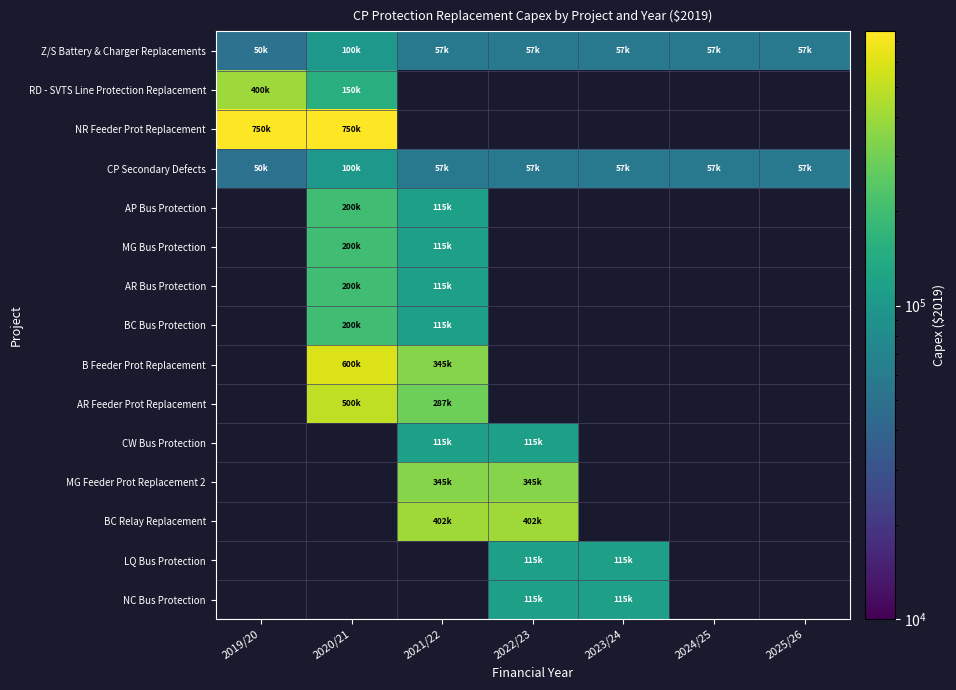

Which has a higher value, 2019/20 or 2023/24?

2023/24